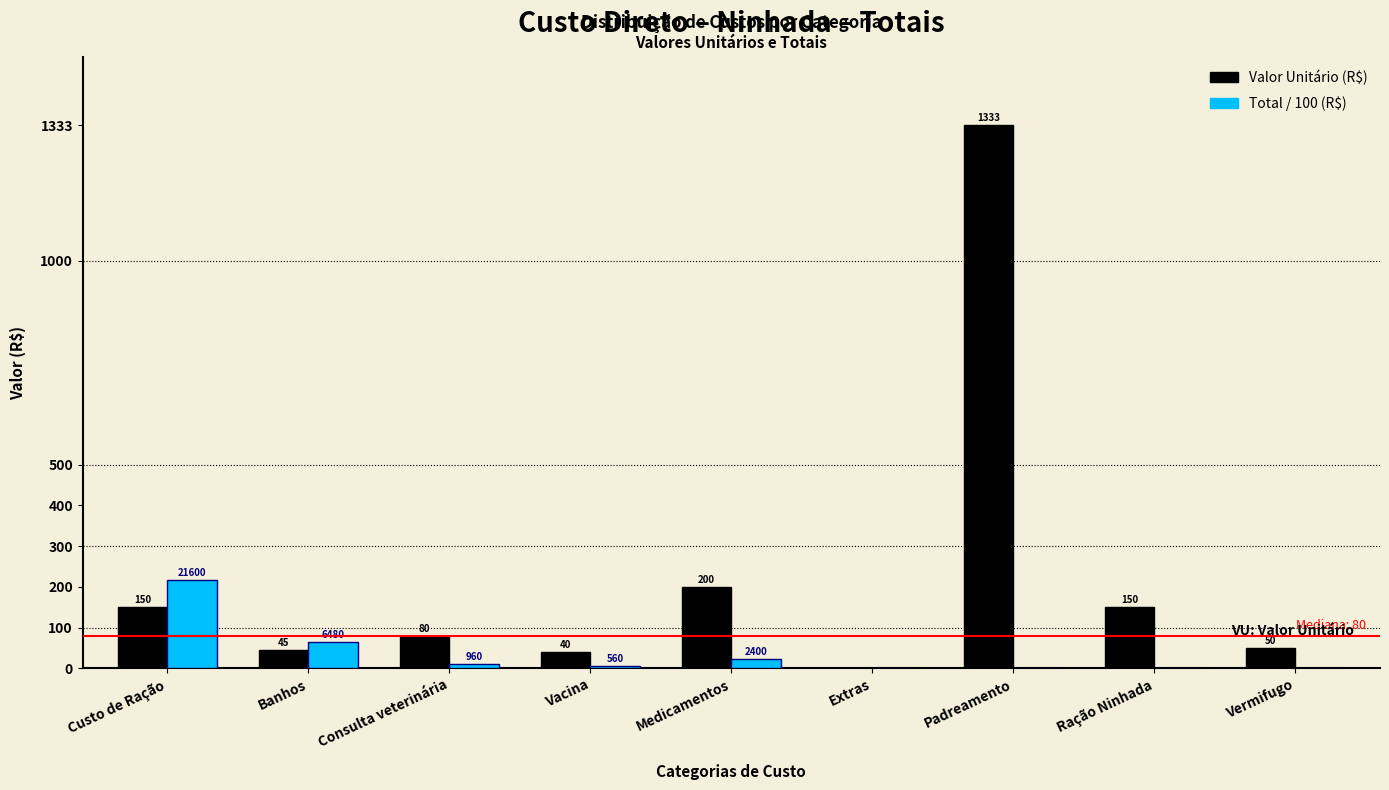

What is the approximate value of Valor Unitário (R$) at Padreamento?

1333.3